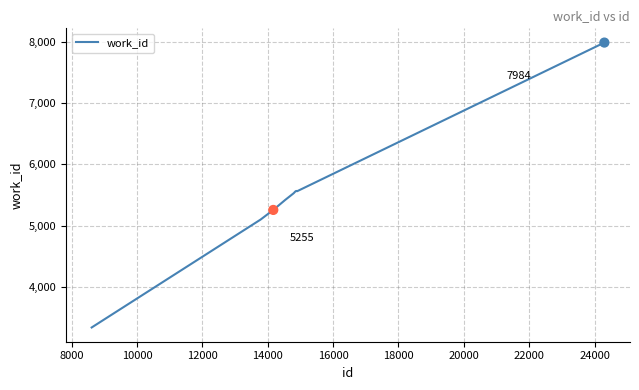

What is the minimum value shown in the chart?

3338